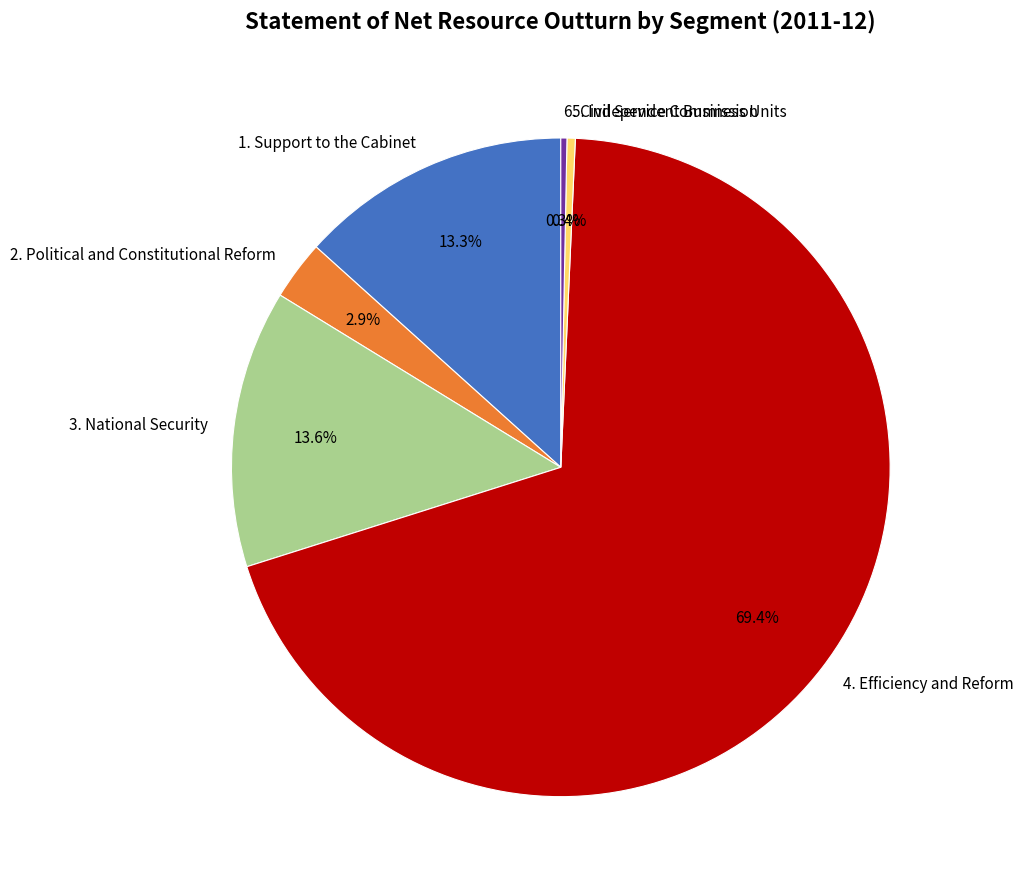

What is the largest slice in the pie chart?

4. Efficiency and Reform